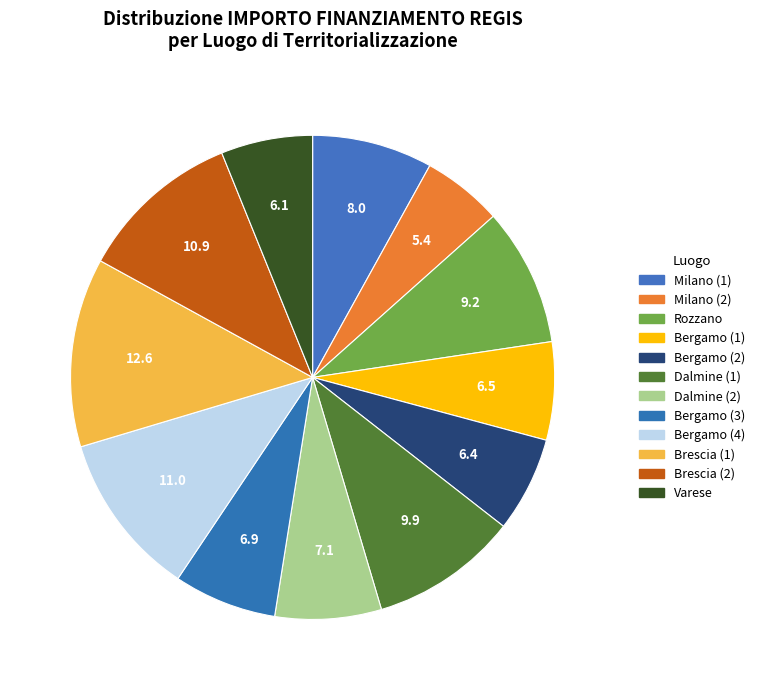

How many slices are in this pie chart?

12